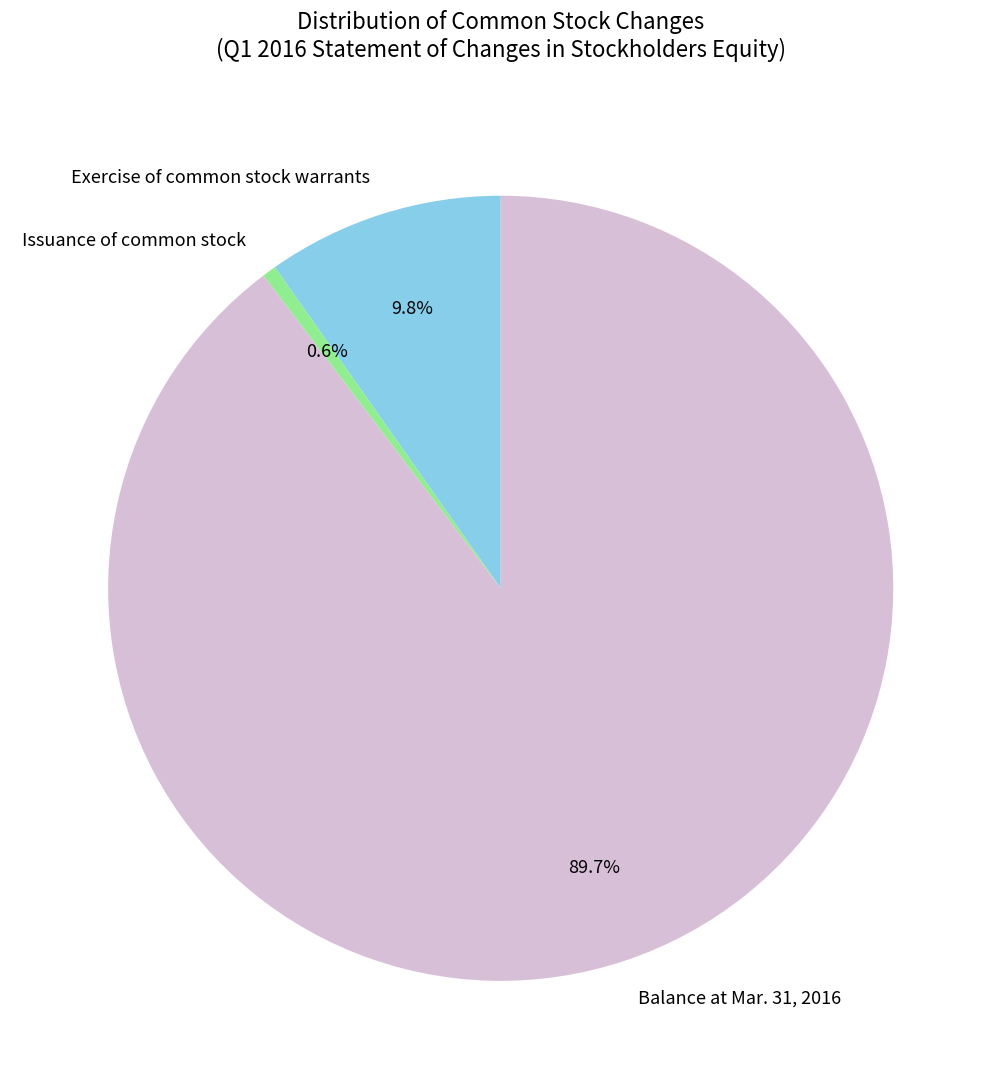

True or false: Exercise of common stock warrants accounts for 10% of the total.

True